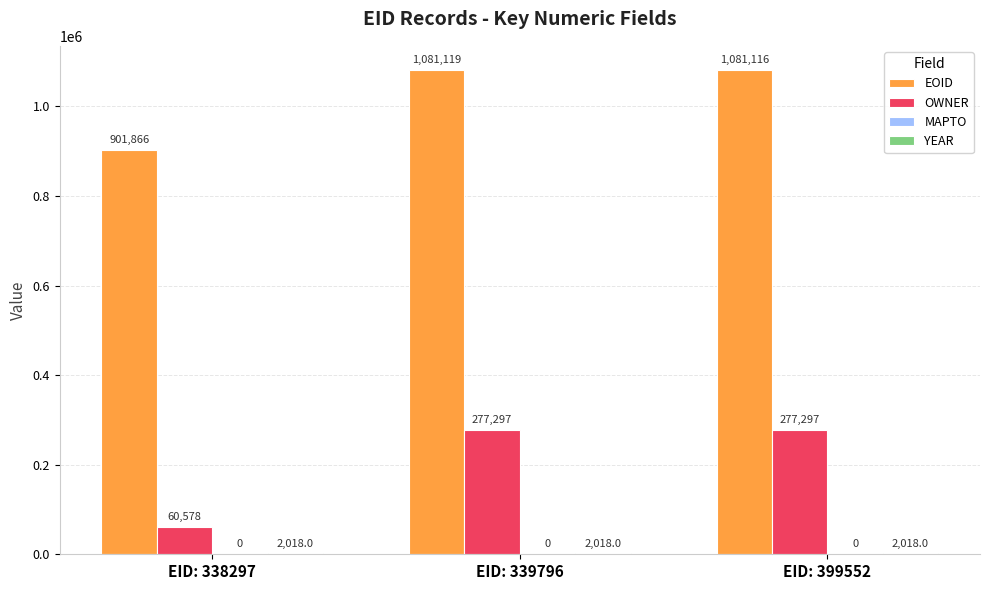

True or false: EOID has a value of 1081116 at EID: 399552.

True